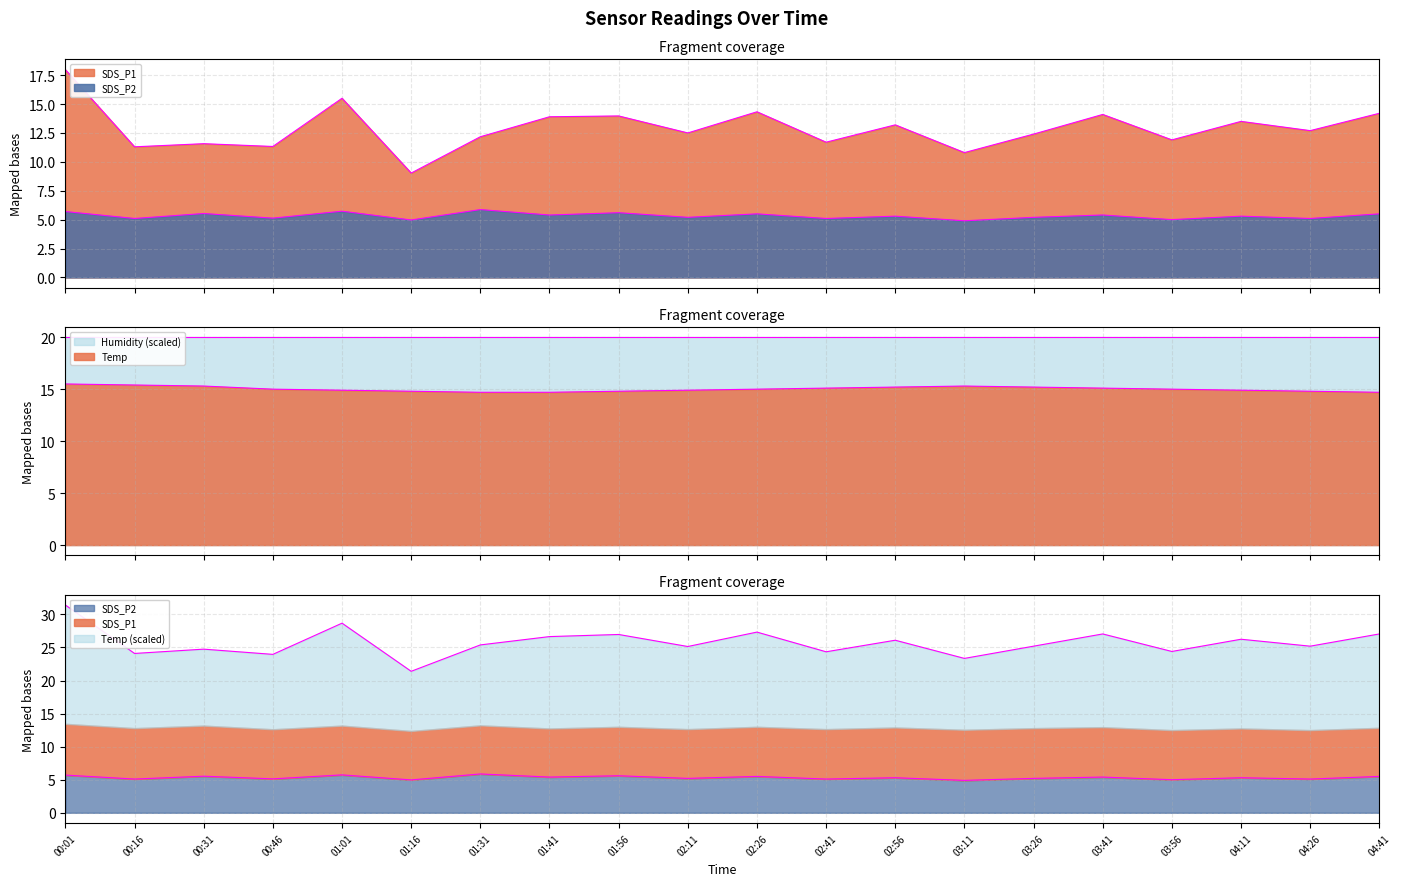

The value of SDS_P2 at 01:01 is 7.5. True or false?

False